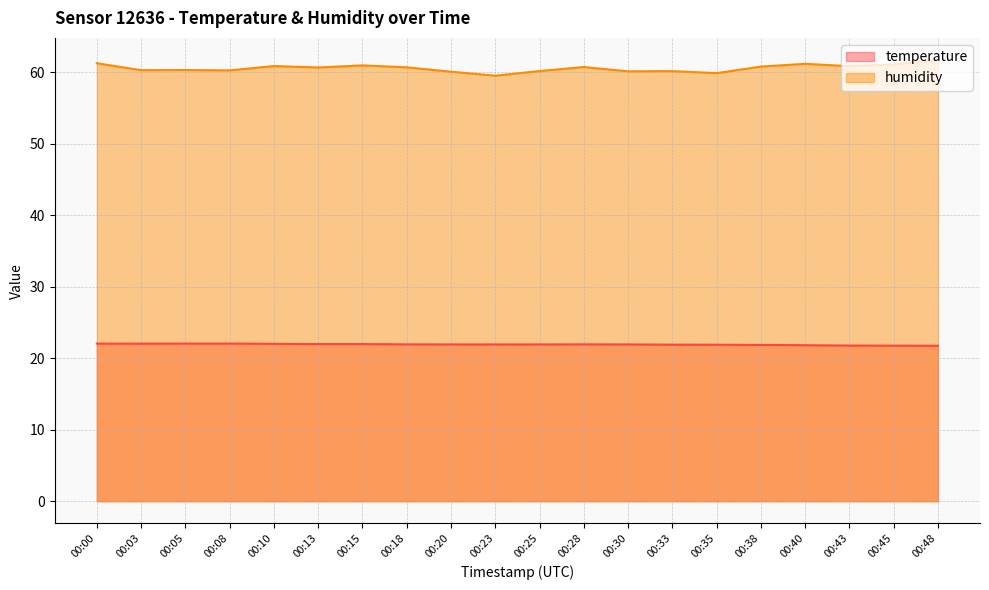

Rank the series at 00:45 from highest to lowest value.

humidity, temperature